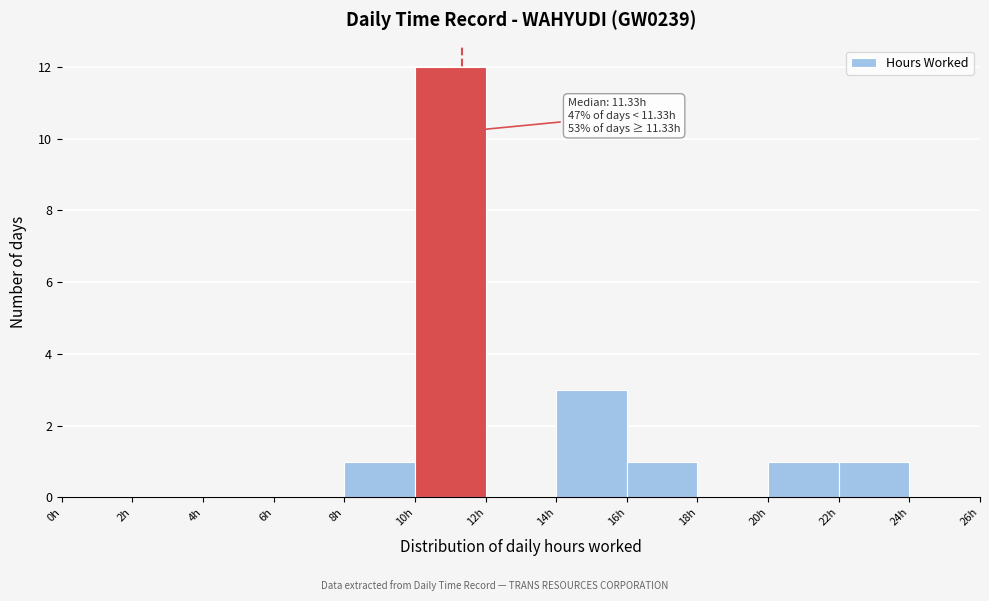

Which range on the x-axis has the tallest bar?

10 to 12